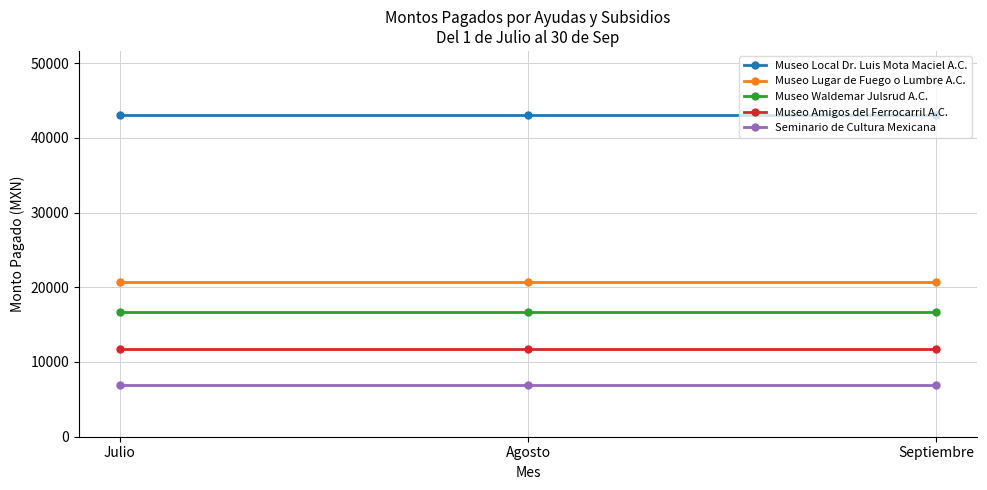

Reading left to right, extract all data points from this chart.

Museo Local Dr. Luis Mota Maciel A.C.: Julio=43017.5	Agosto=43017.5	Septiembre=43017.5
Museo Lugar de Fuego o Lumbre A.C.: Julio=20648.4	Agosto=20648.4	Septiembre=20648.4
Museo Waldemar Julsrud A.C.: Julio=16621.8	Agosto=16621.8	Septiembre=16621.8
Museo Amigos del Ferrocarril A.C.: Julio=11781.7	Agosto=11781.7	Septiembre=11781.7
Seminario de Cultura Mexicana: Julio=6882.8	Agosto=6882.8	Septiembre=6882.8